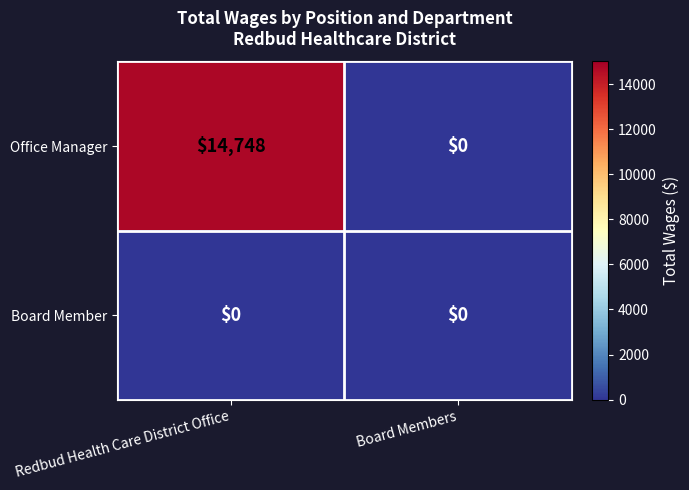

Which category has the lowest value in the Office Manager series?

Board Members